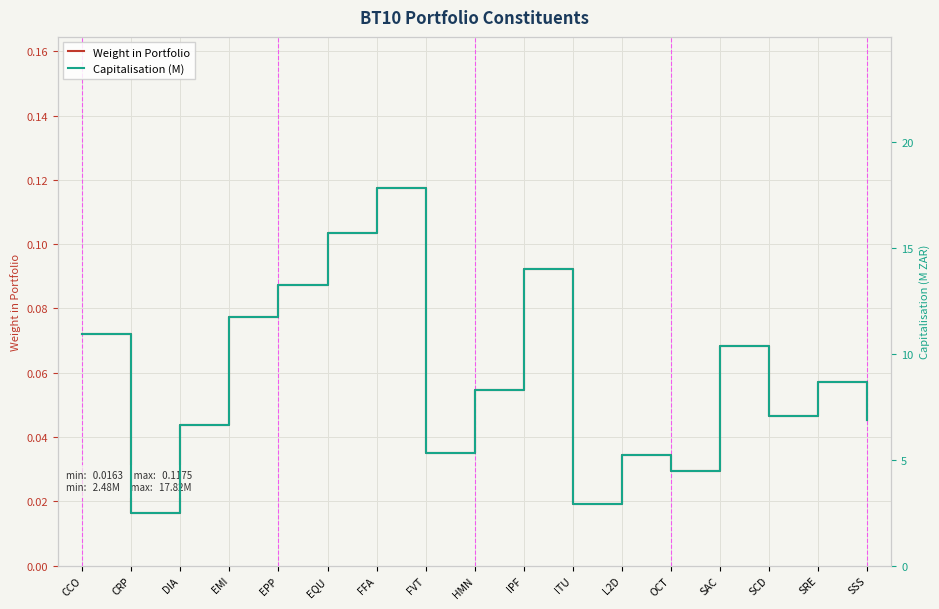

Does the chart display data point markers on the line(s)?

No